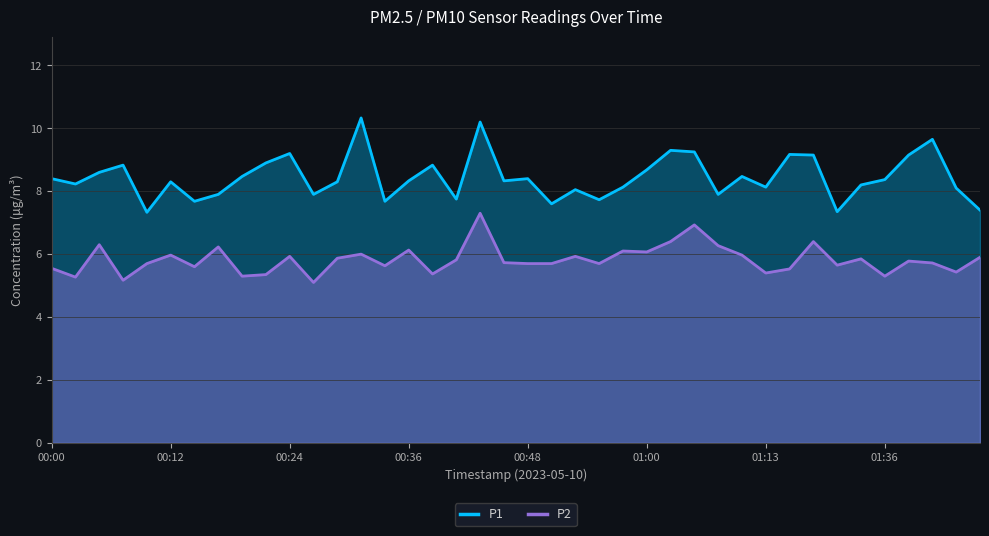

The P2 series shows 2.4 at 01:00. True or false?

False